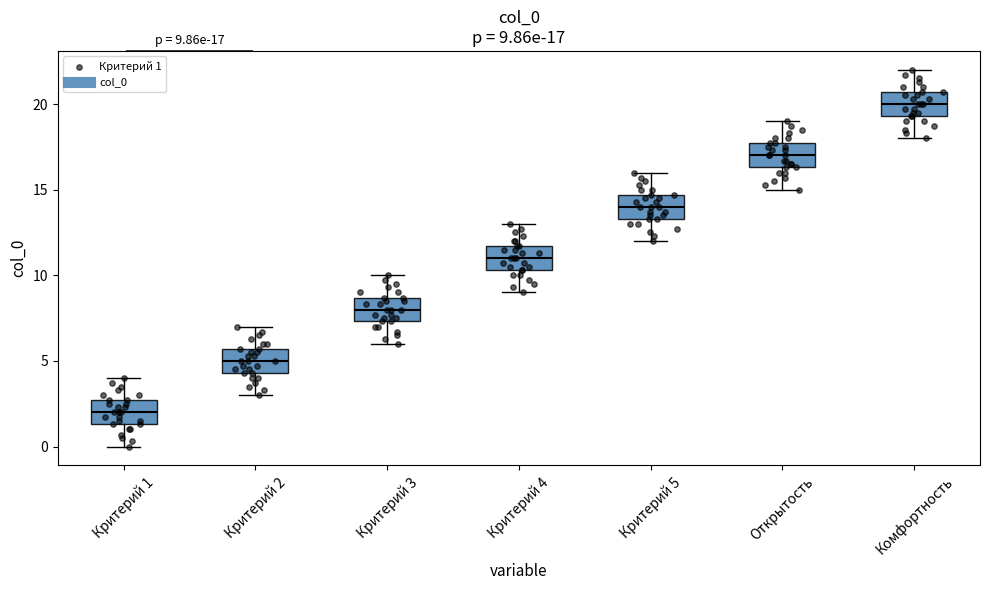

Which box's median line is the highest?

Комфортность